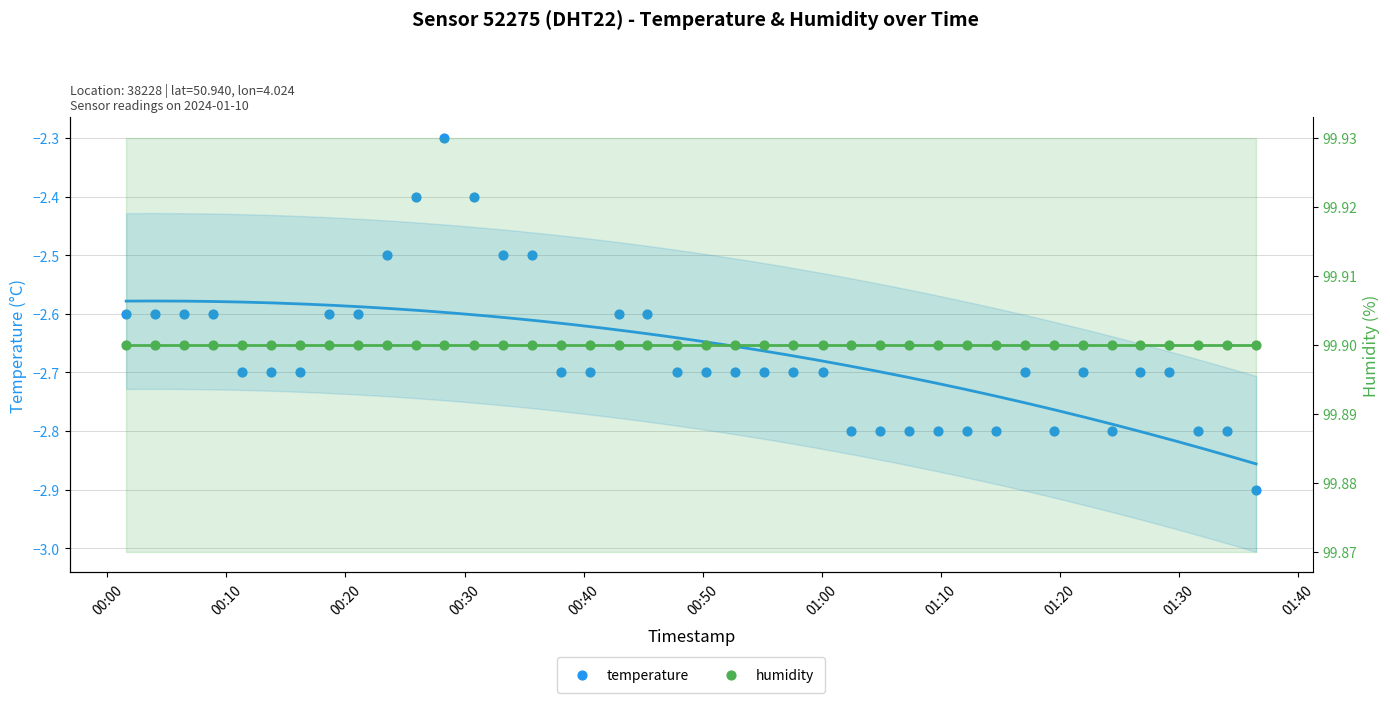

What are all the series names shown in the legend?

temperature, humidity